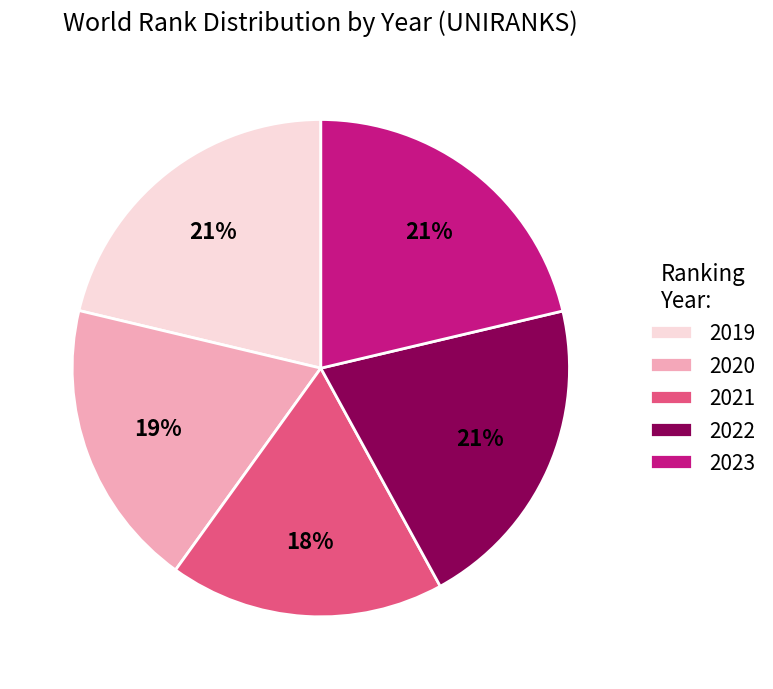

What percentage is the 2021 slice, to the nearest percent?

18%